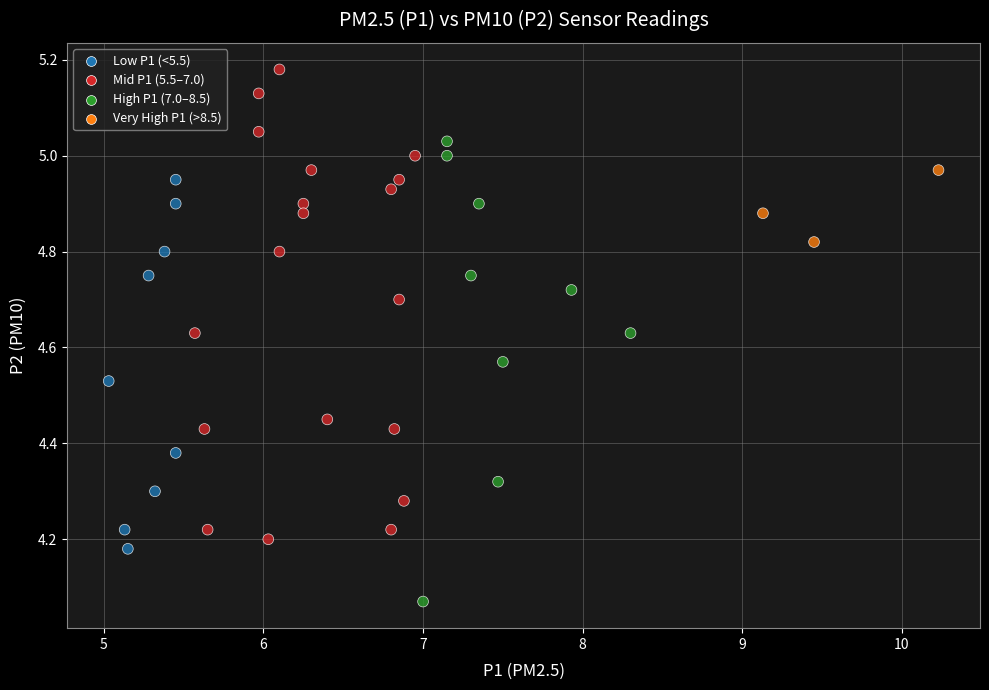

What is the range of Y values (max minus min)?

1.1